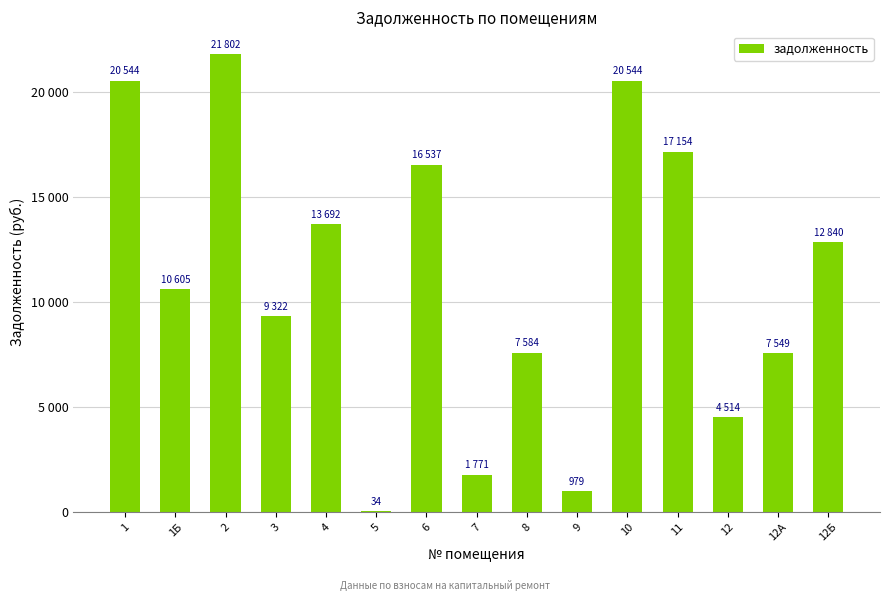

Are the bars horizontal?

No